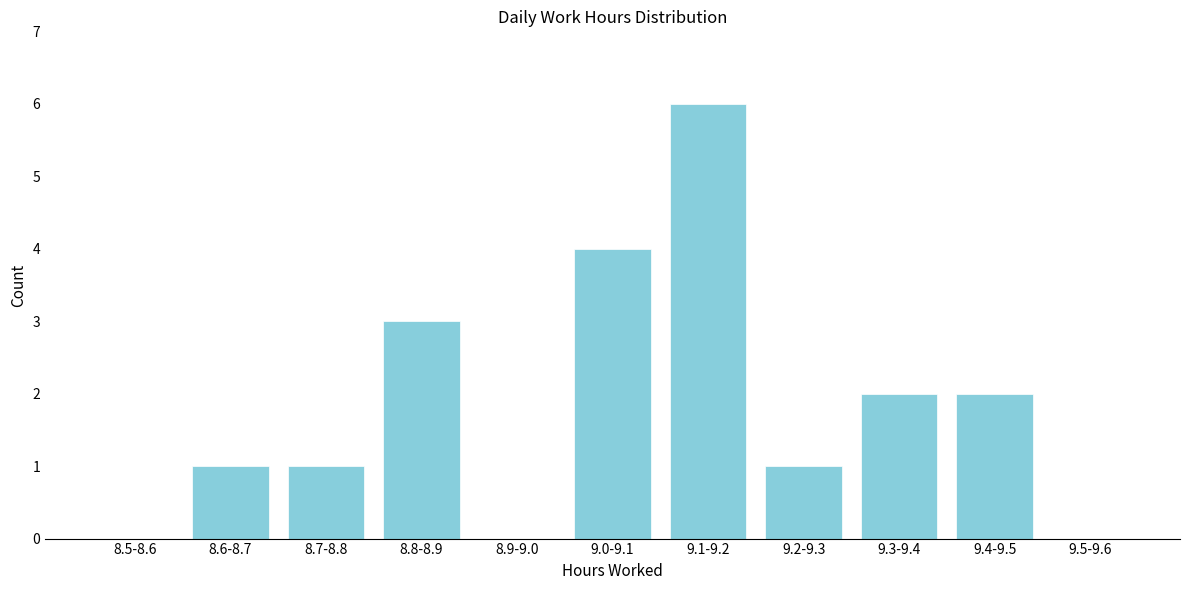

Reading right to left, extract all data points from this chart.

9.5-9.6=0	9.4-9.5=2	9.3-9.4=2	9.2-9.3=1	9.1-9.2=6	9.0-9.1=4	8.9-9.0=0	8.8-8.9=3	8.7-8.8=1	8.6-8.7=1	8.5-8.6=0